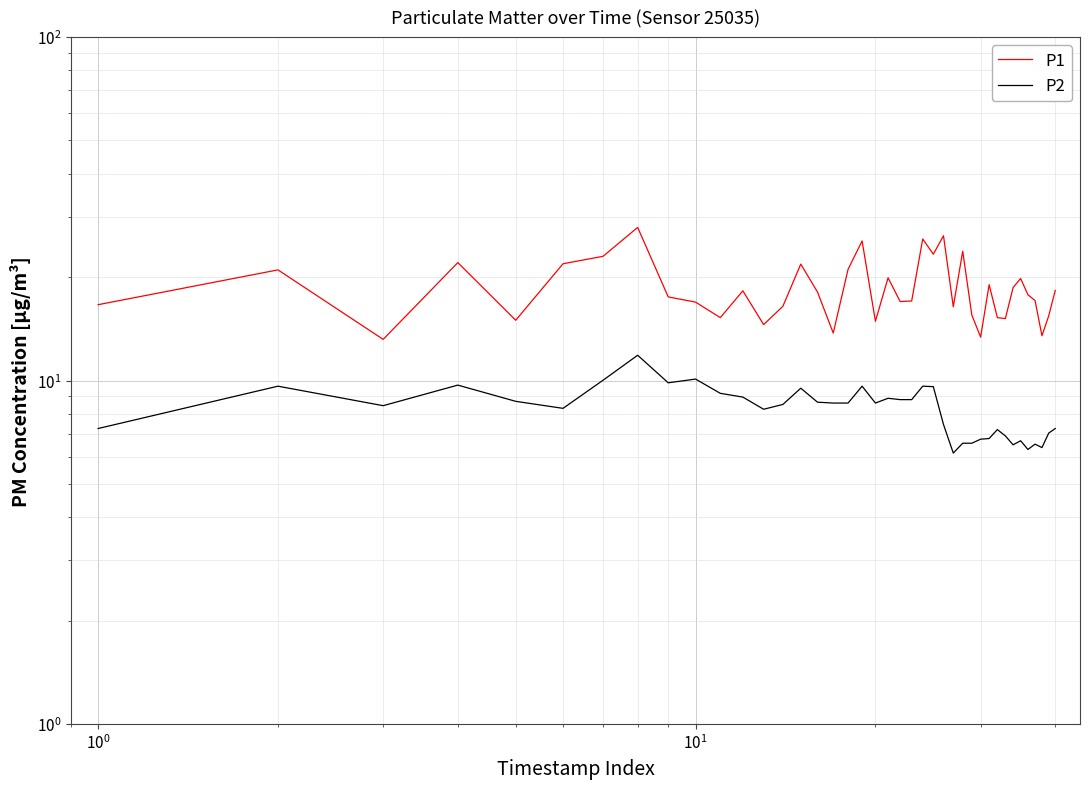

What are all the series names shown in the legend?

P1, P2